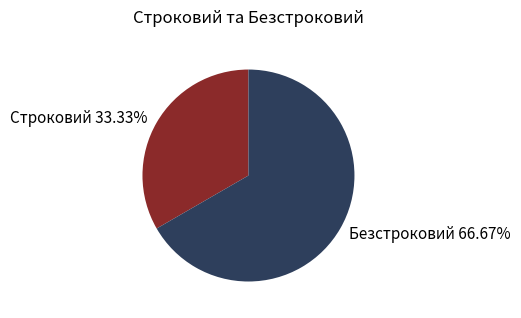

To the nearest percent, what percentage of the pie is Безстроковий?

67%